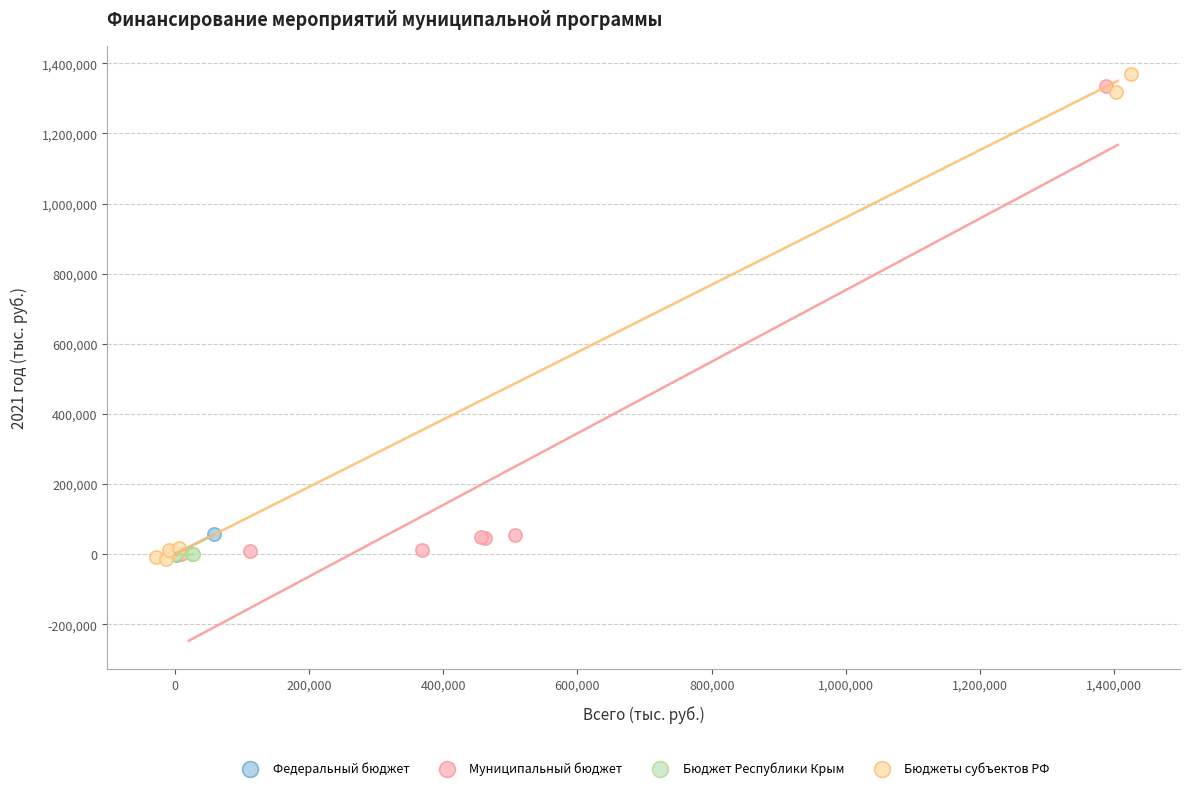

What are all the series names shown in the legend?

Федеральный бюджет, Муниципальный бюджет, Бюджет Республики Крым, Бюджеты субъектов РФ